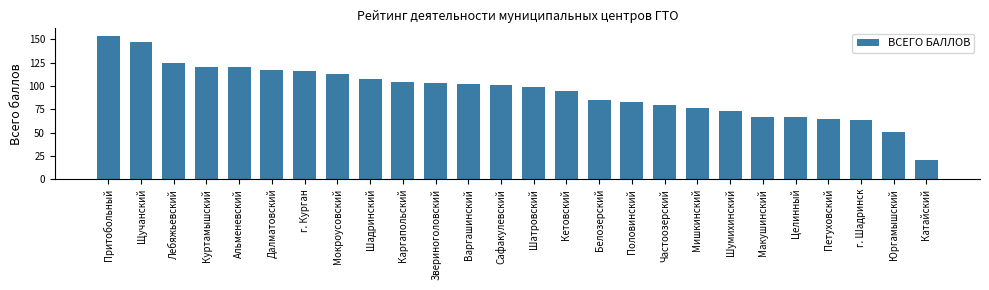

Between Кетовский and Мокроусовский, which is larger?

Мокроусовский